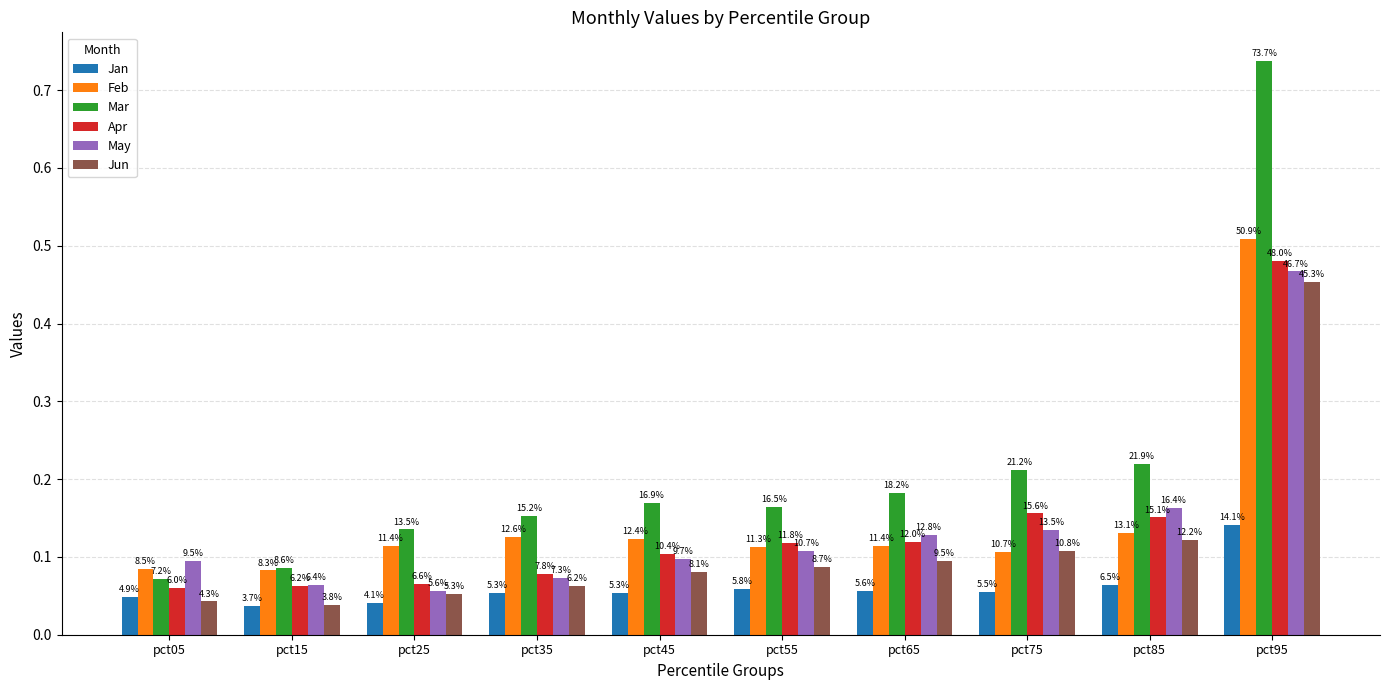

How many bars are there in total?

60